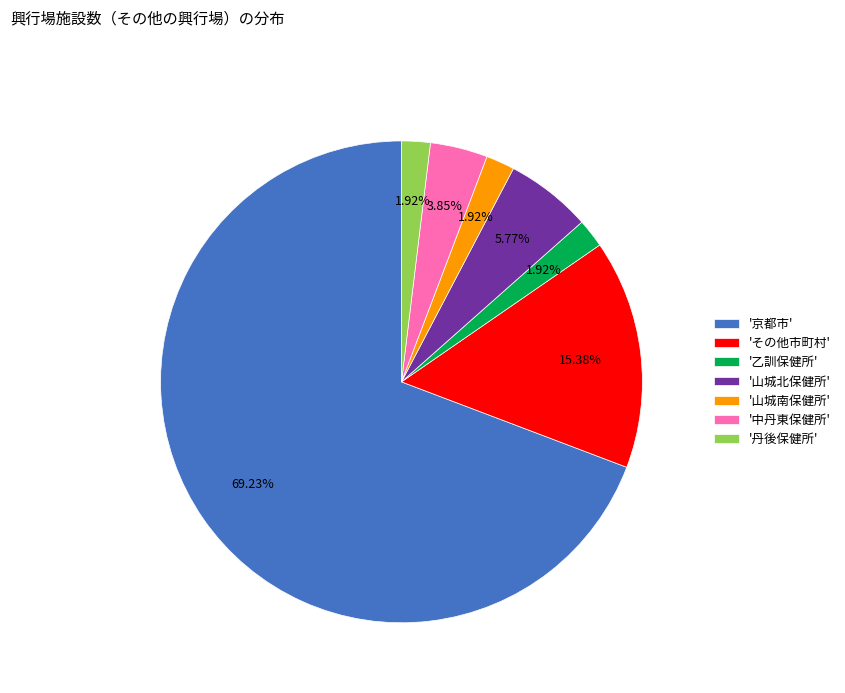

How many slices are in this pie chart?

7